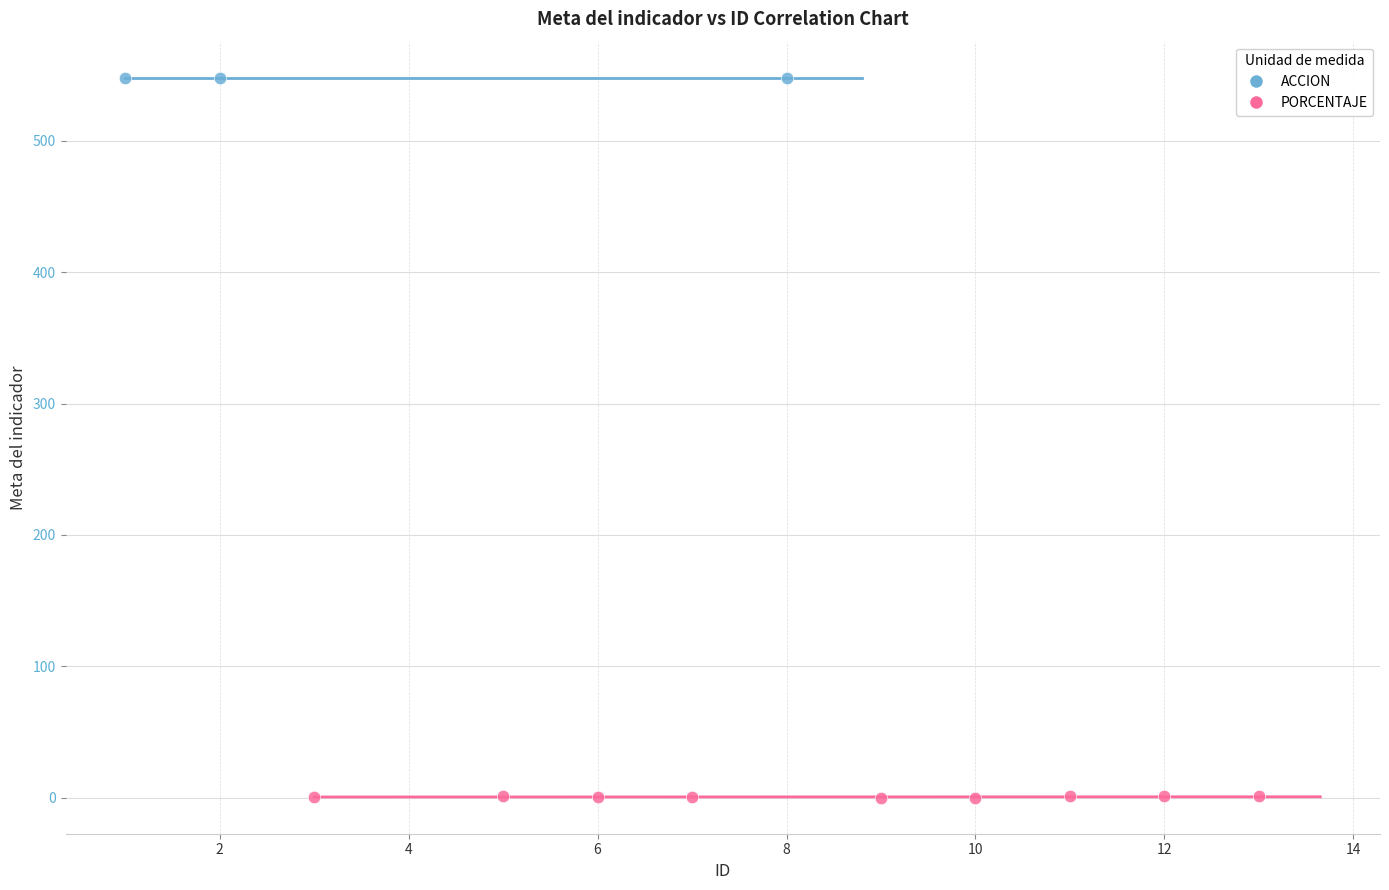

Which series contains the lowest Y value?

PORCENTAJE